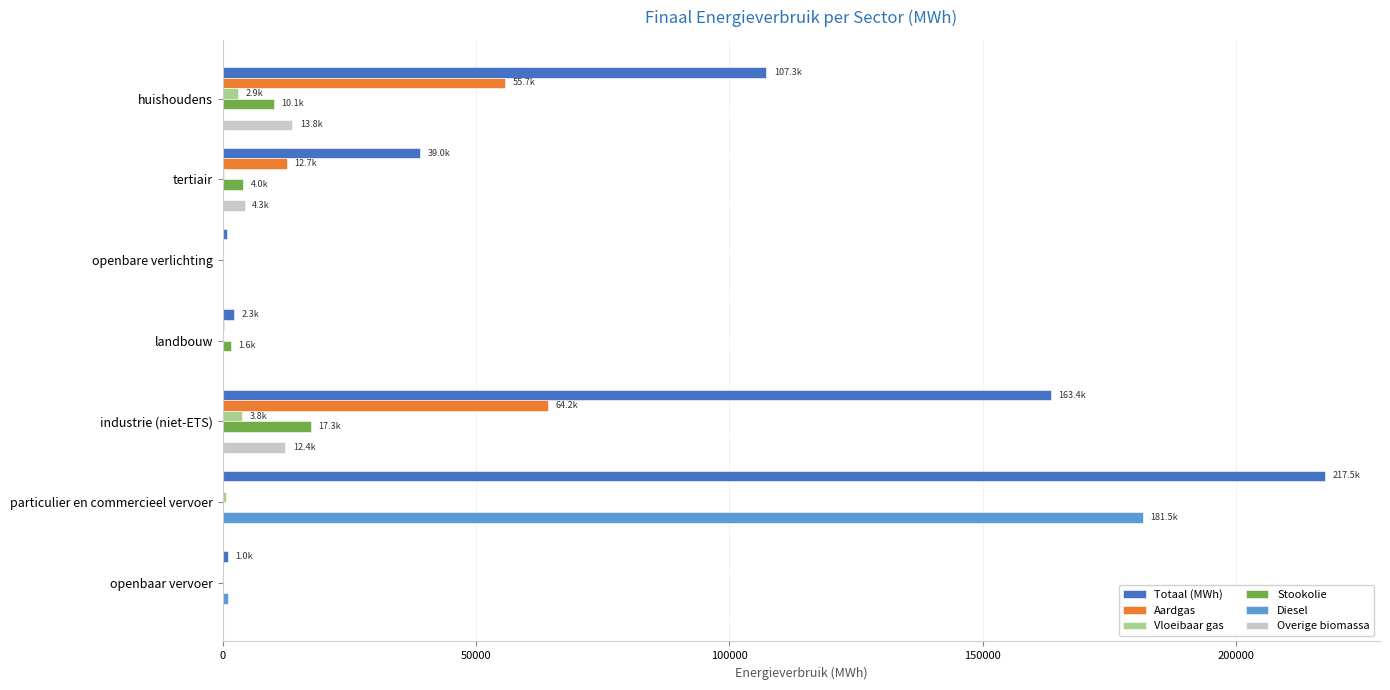

What is the sum of all Stookolie values?

33024.3